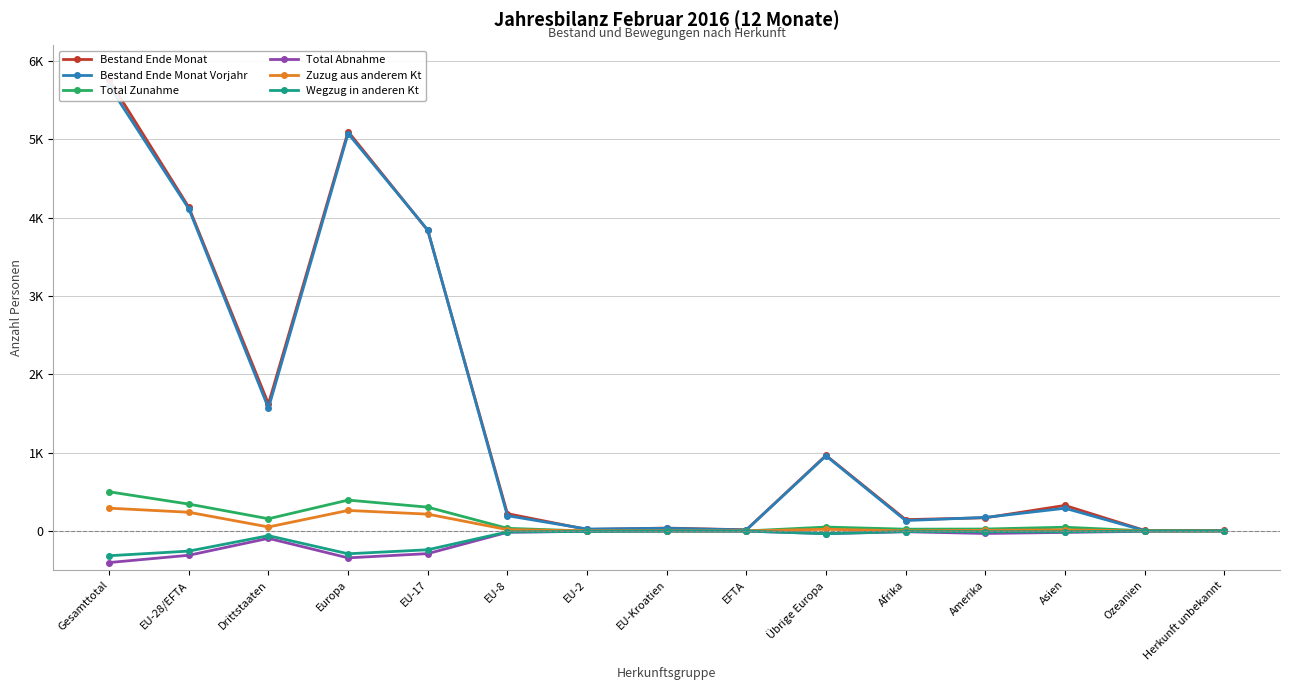

How many data points in Bestand Ende Monat Vorjahr are less than 196?

7